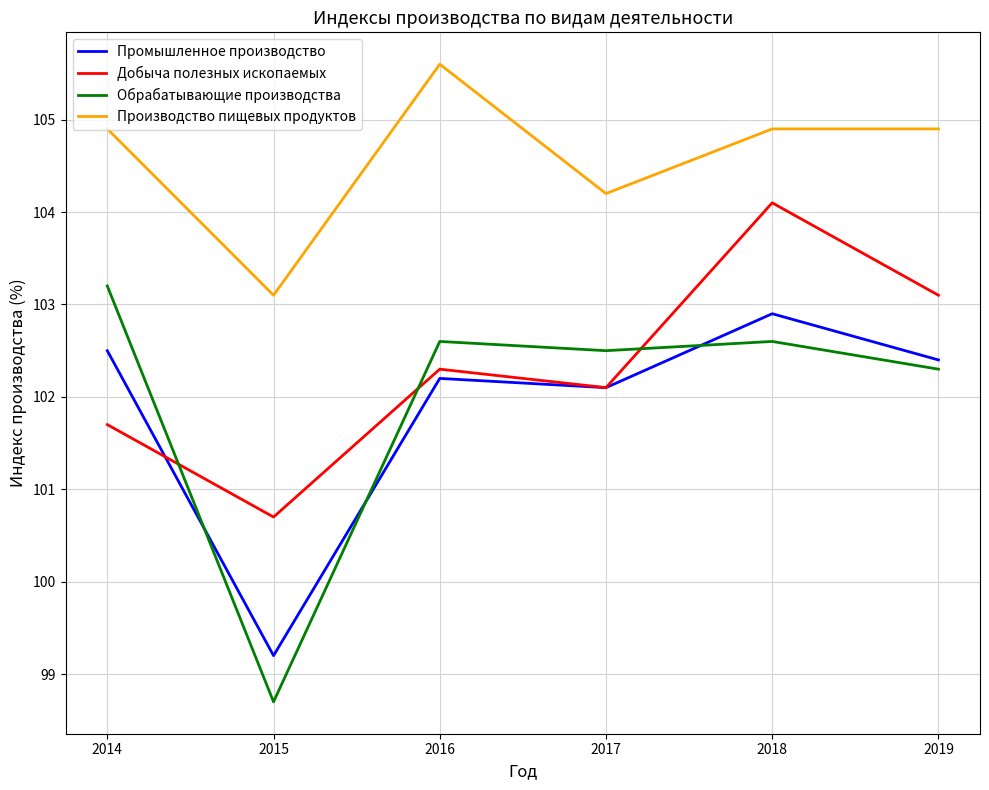

Rank the series at 2015 from highest to lowest value.

Производство пищевых продуктов, Добыча полезных ископаемых, Промышленное производство, Обрабатывающие производства